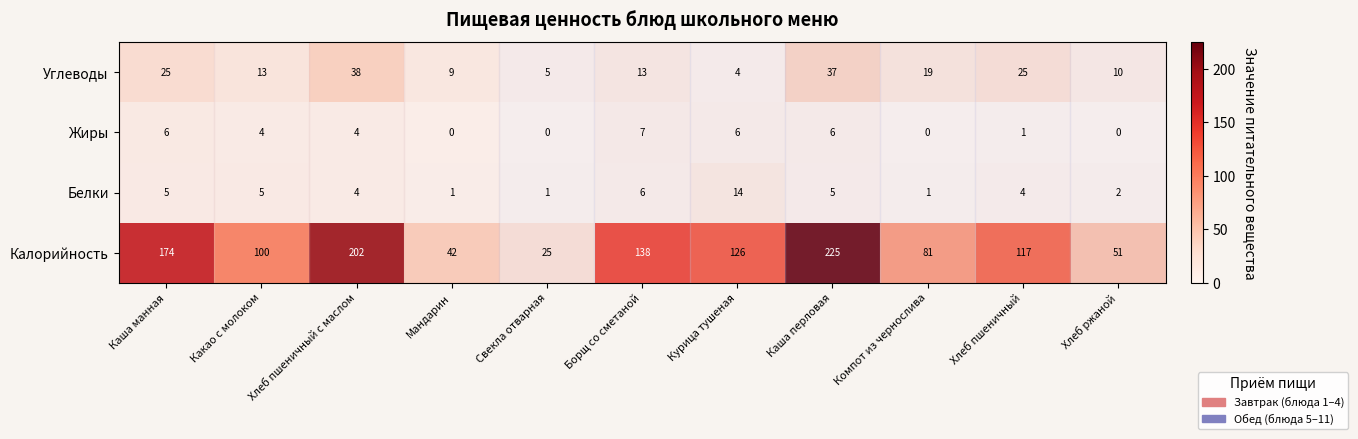

How many values in Жиры are above zero?

7